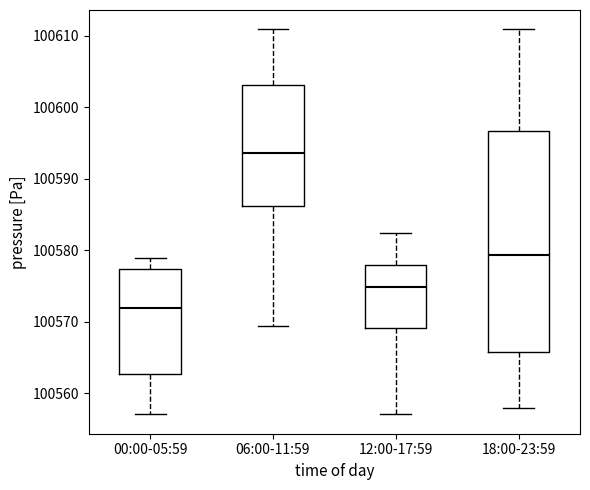

Where is the upper edge of the box for 06:00-11:59 on the y-axis? The values are not printed on the chart, so give them approximately, as read against the axis.

100603